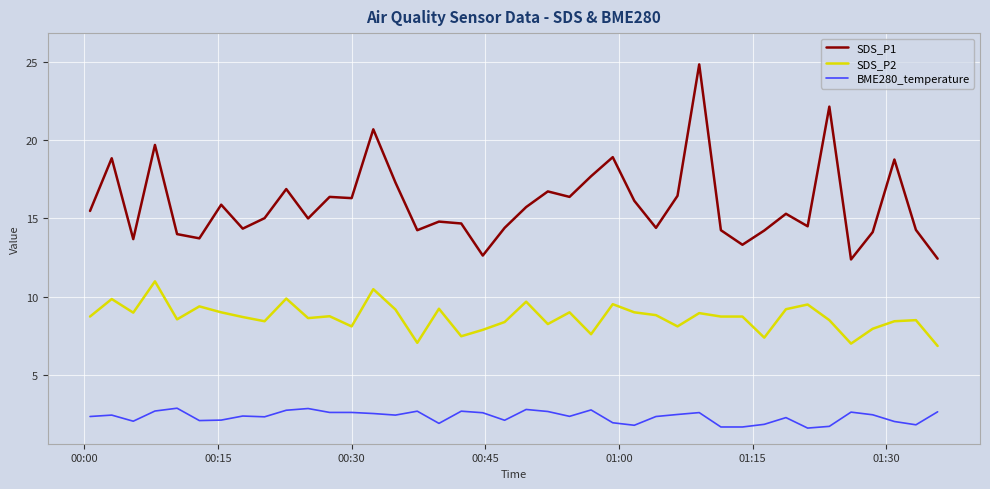

Which series has the widest spread of values?

SDS_P1